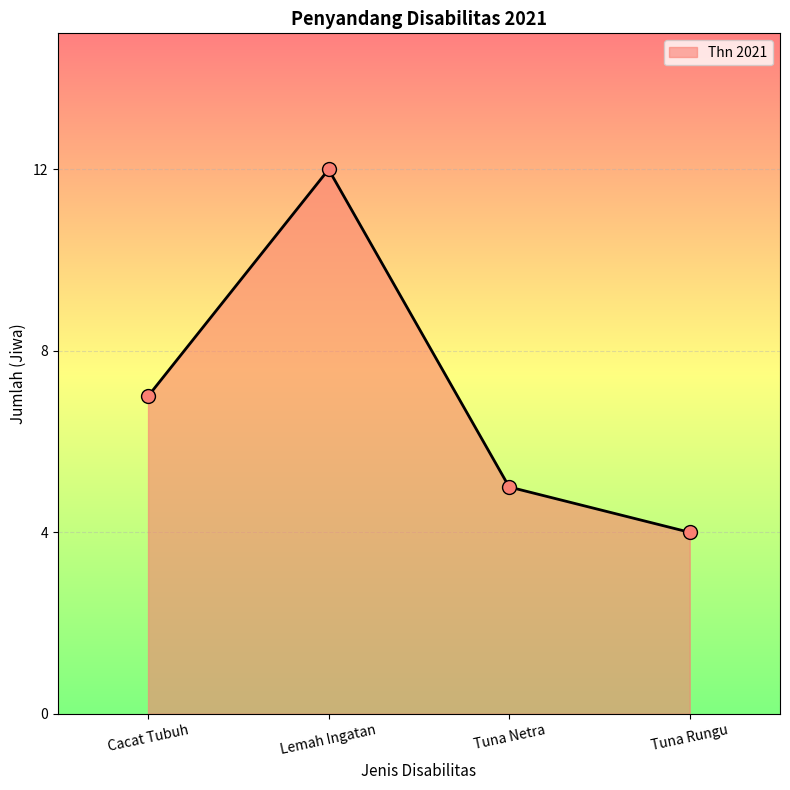

What is the change in value from Lemah Ingatan to Tuna Rungu?

-8